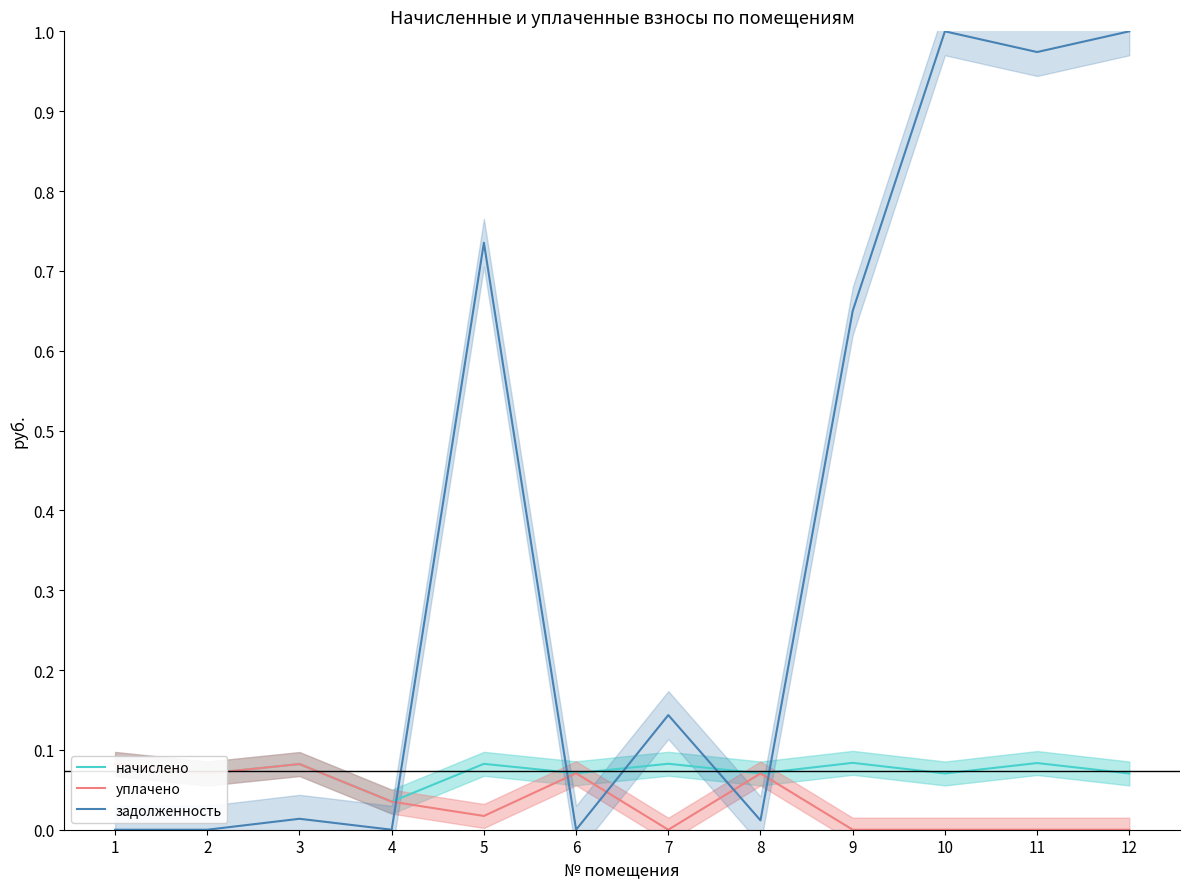

How many values in the задолженность series exceed 0?

8